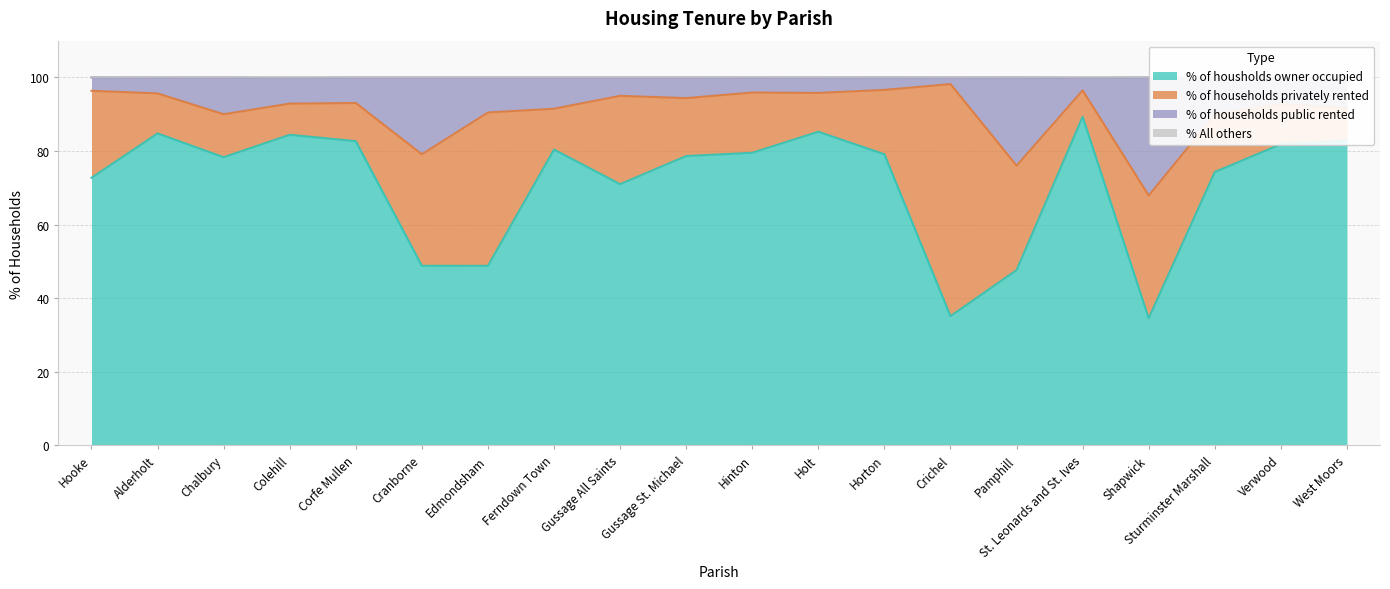

The value of % of housholds owner occupied at Verwood is 116.1. True or false?

False